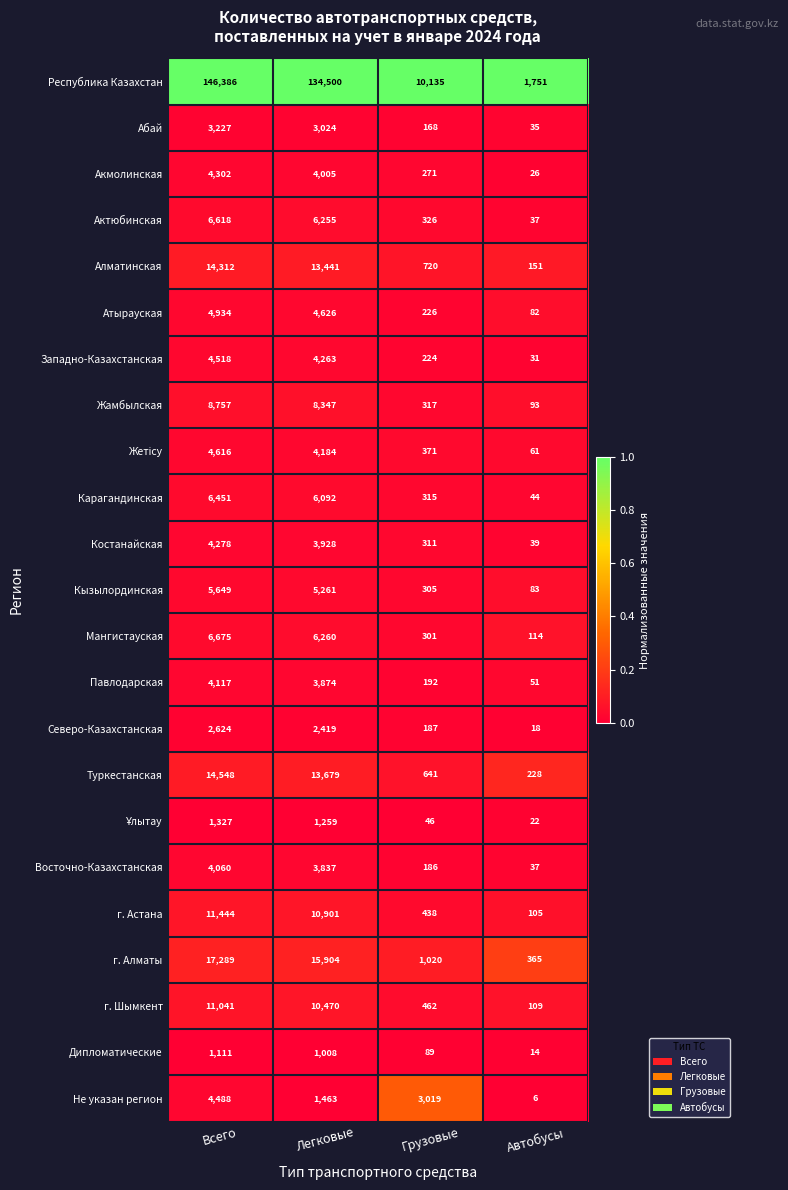

How many categories are shown in the chart?

4